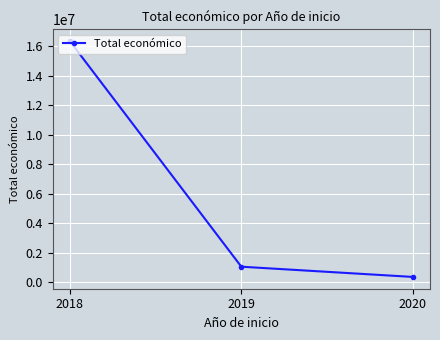

What is the sum of the values at 2019 and 2020?

1419413